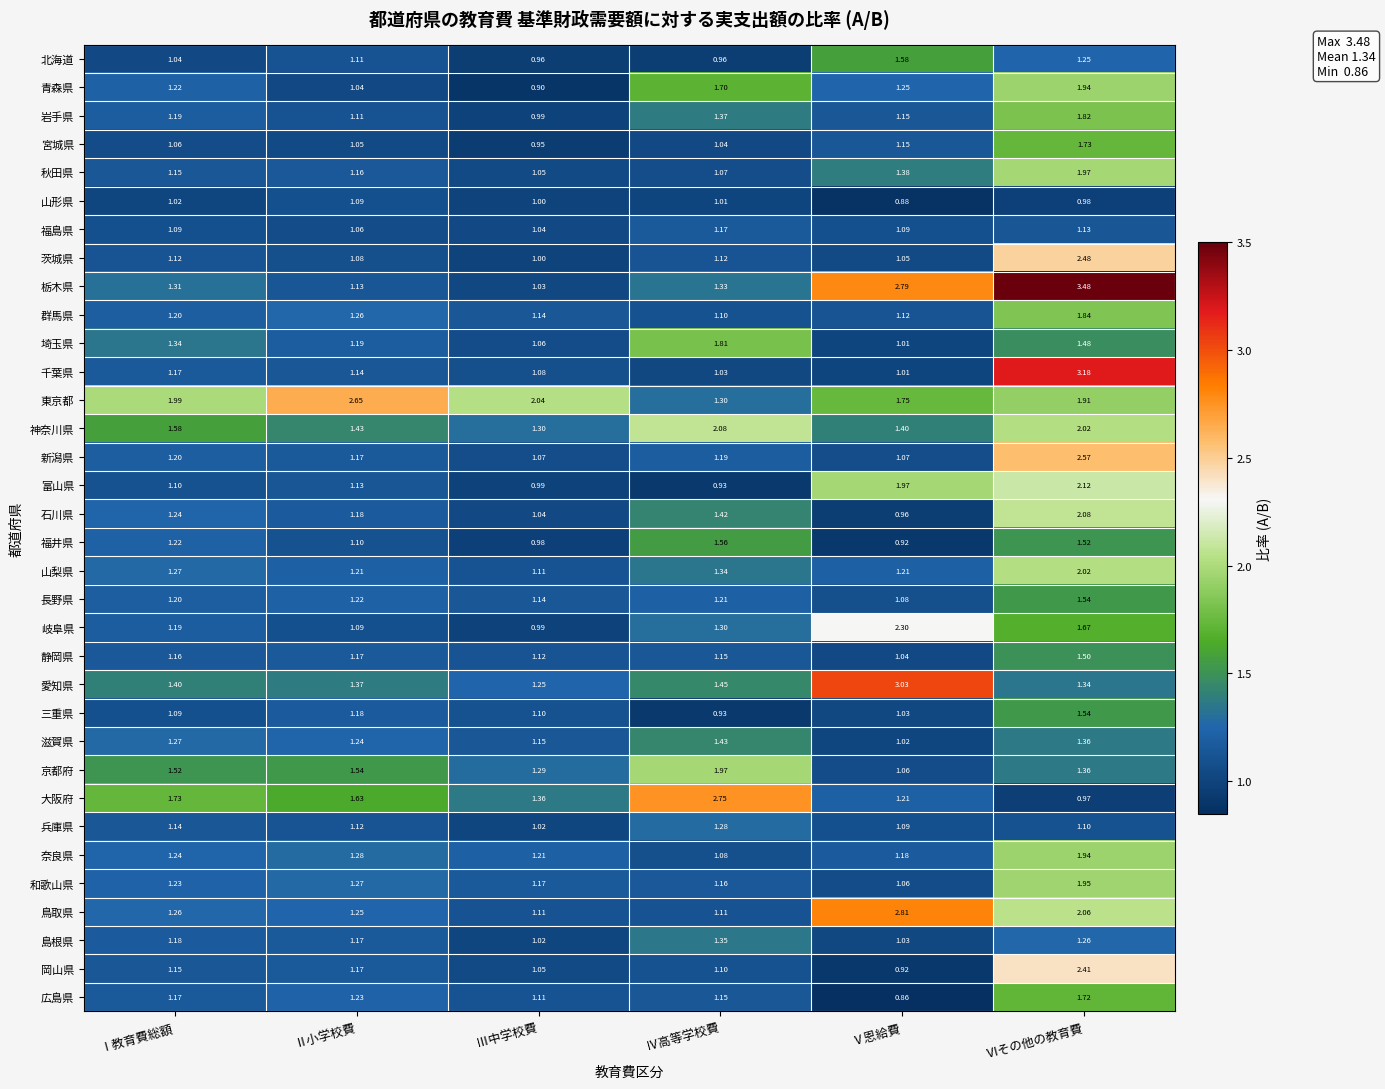

At which label does 福井県 first exceed 1?

Ⅰ教育費総額